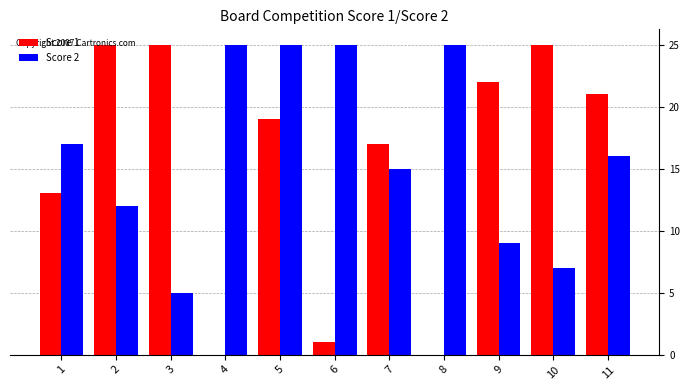

Between 6 and 10, which series saw the biggest shift?

Score 1